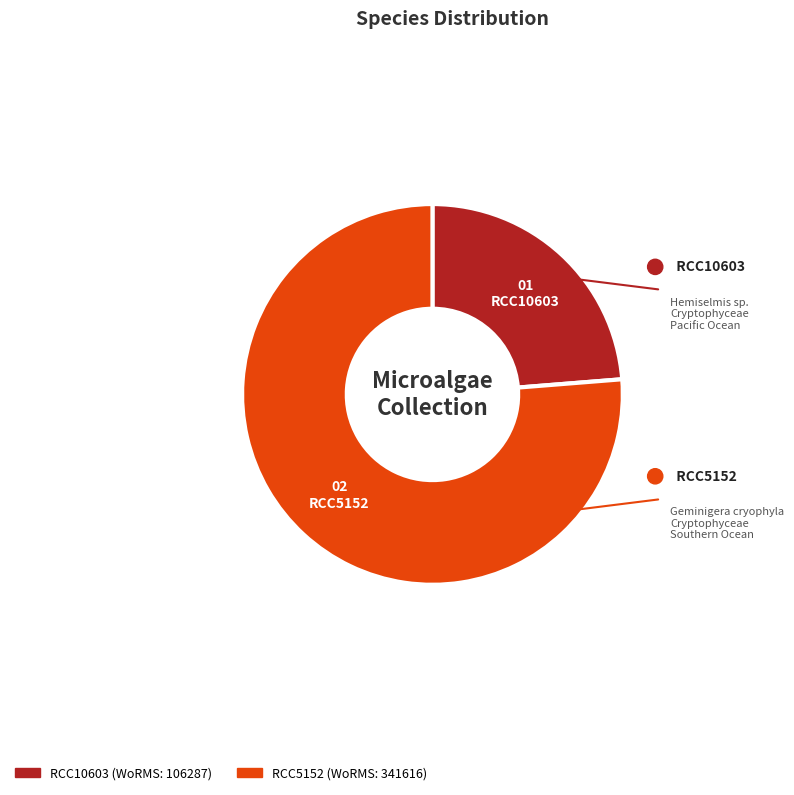

Count the number of slices in the pie.

2